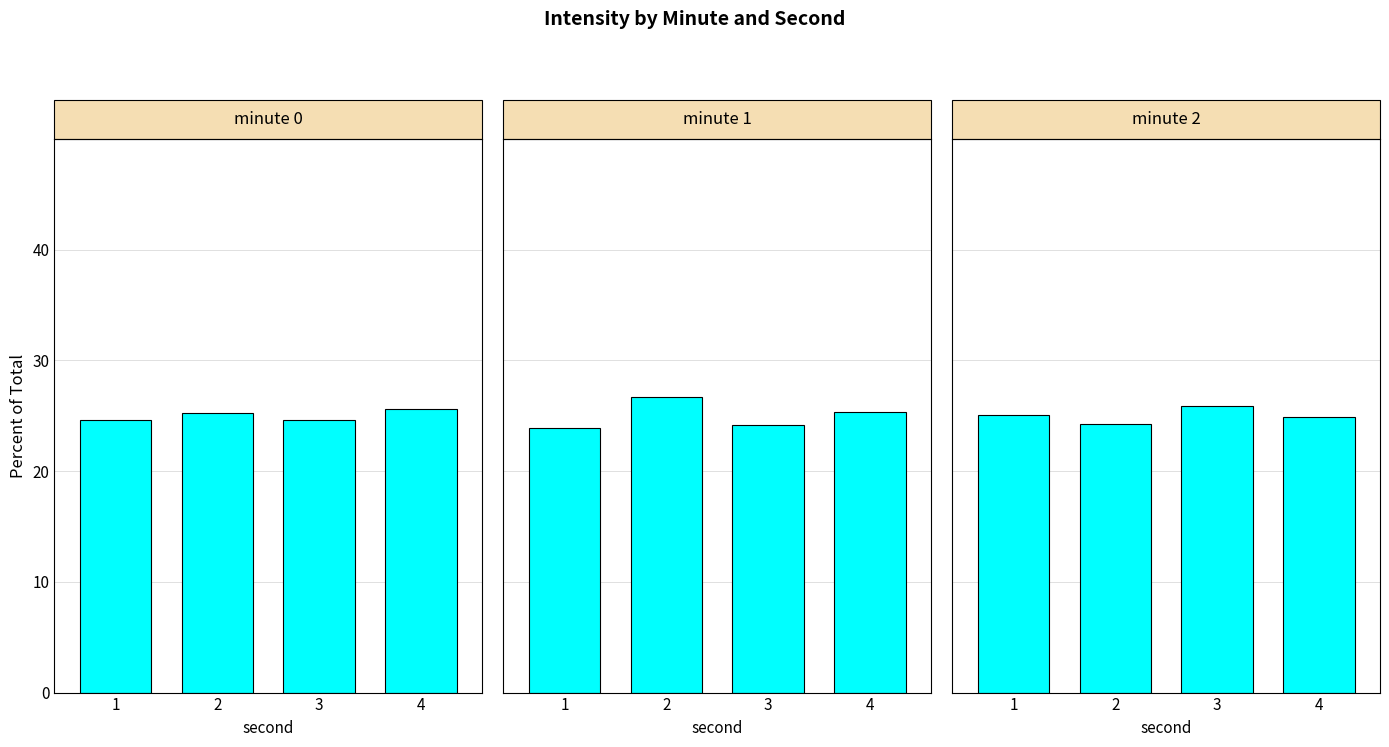

Reading right to left, what are all the values shown in this chart?

minute 0: 25.6	24.6	25.3	24.6
minute 1: 25.3	24.1	26.7	23.9
minute 2: 24.9	25.8	24.2	25.0